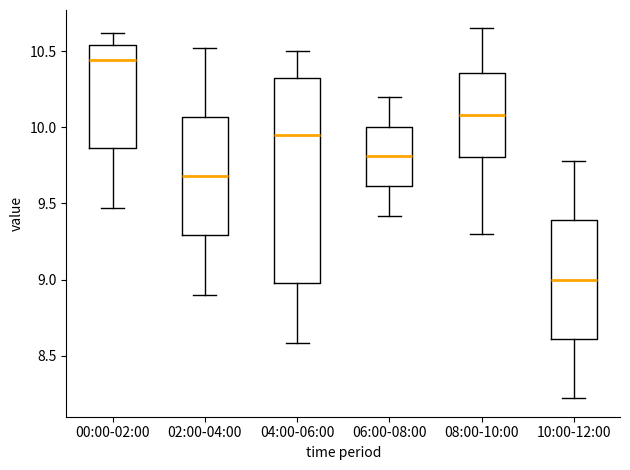

Reading left to right, read every box against the y-axis: the position of its median line, the range the box covers, and the ends of its whiskers. The values are not printed on the chart, so give them approximately, as read against the axis.

00:00-02:00: median 10.45, box 9.85 to 10.55, whiskers 9.45 to 10.60
02:00-04:00: median 9.70, box 9.30 to 10.05, whiskers 8.90 to 10.50
04:00-06:00: median 9.95, box 9.00 to 10.35, whiskers 8.60 to 10.50
06:00-08:00: median 9.80, box 9.60 to 10.00, whiskers 9.40 to 10.20
08:00-10:00: median 10.10, box 9.80 to 10.35, whiskers 9.30 to 10.65
10:00-12:00: median 9.00, box 8.60 to 9.40, whiskers 8.20 to 9.80